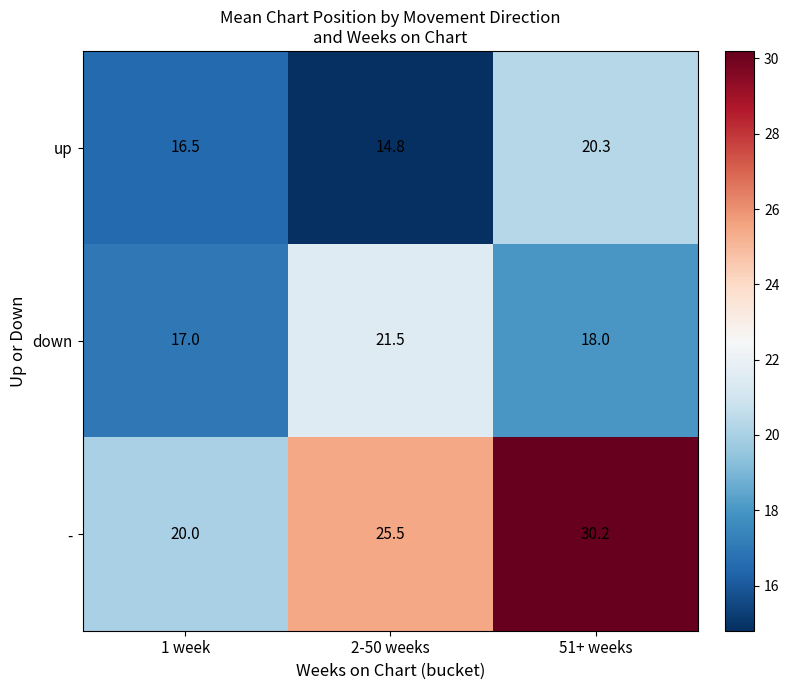

At which category does the chart reach its peak across all series?

51+ weeks